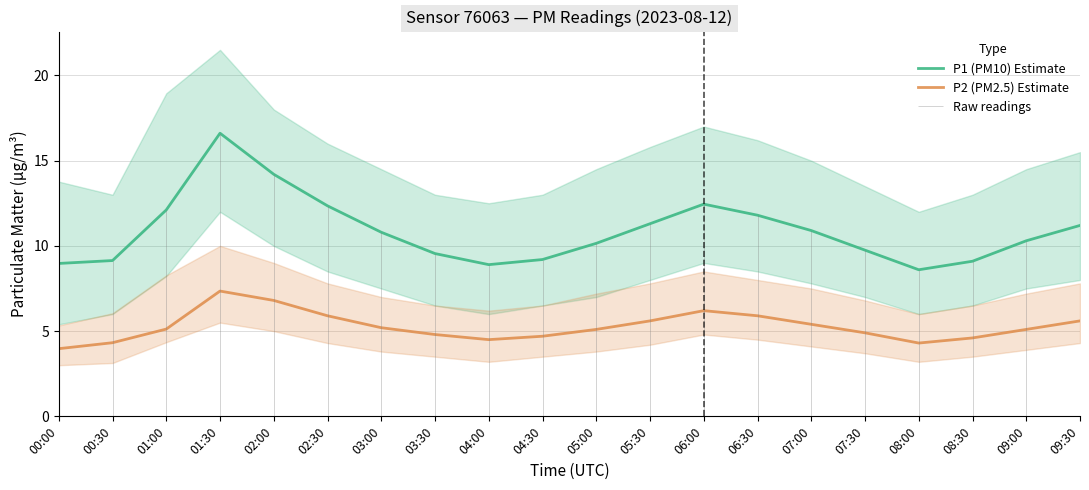

The value of P2 (PM2.5) Estimate at 09:00 is 2.2. True or false?

False